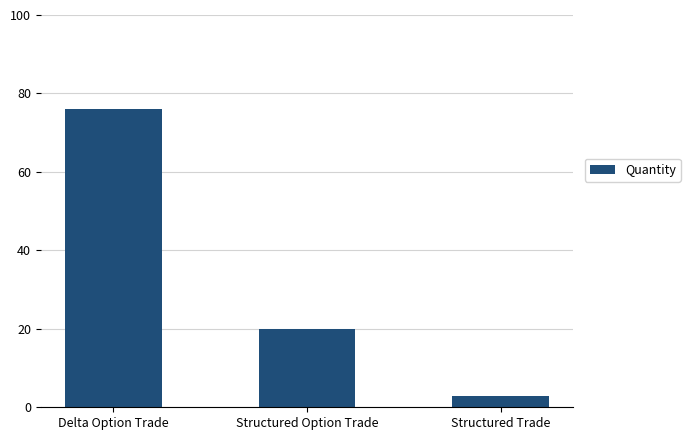

What is the value of the 3rd bar from the left?

3